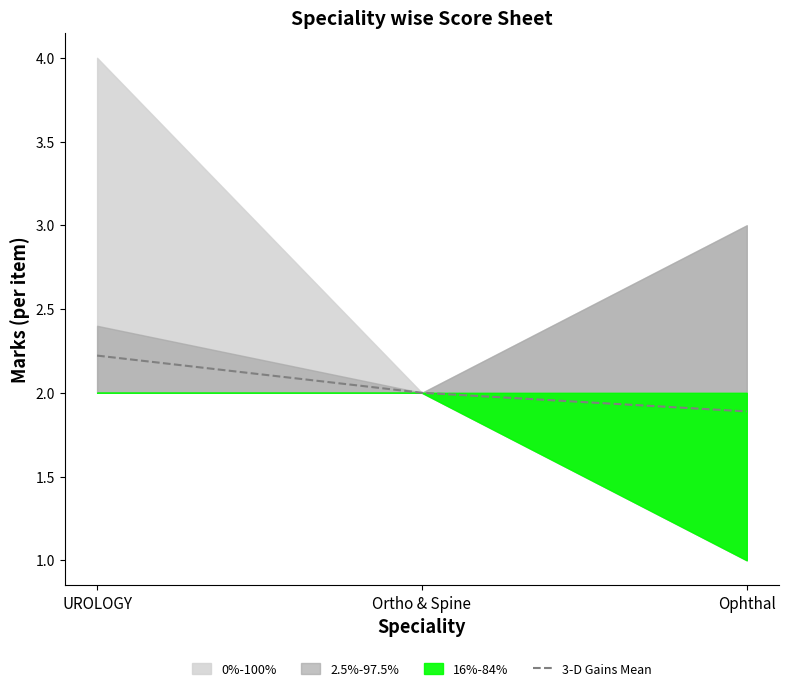

The chart shows a value of 1.9 at Ophthal. True or false?

True